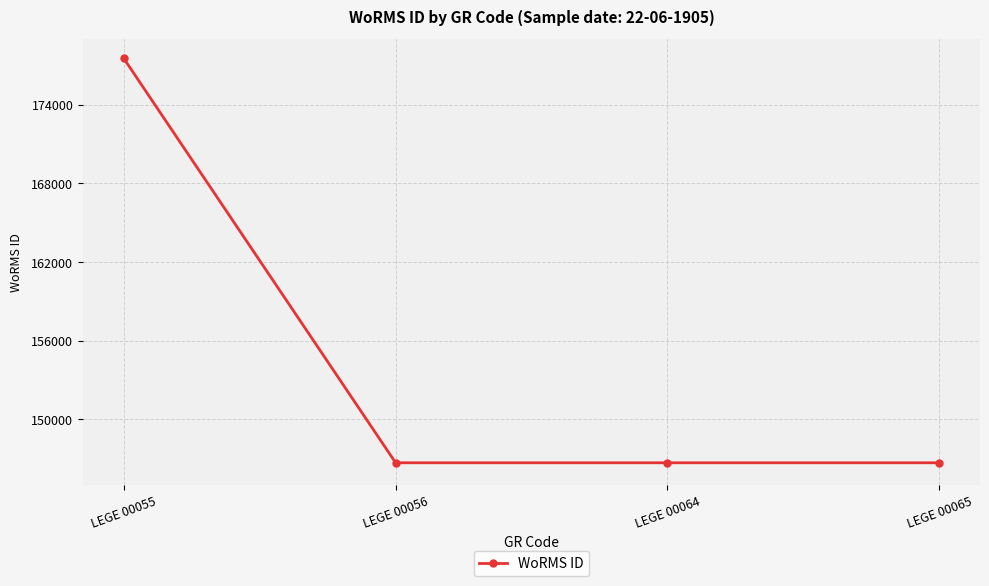

Reading left to right, list all the values displayed in this chart.

LEGE 00055=177539	LEGE 00056=146690	LEGE 00064=146690	LEGE 00065=146690